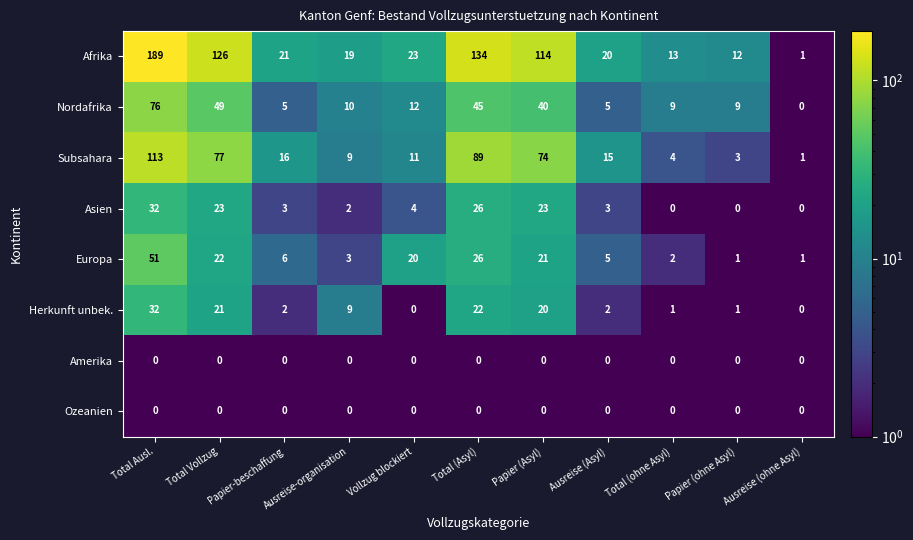

What is the difference between the second highest and second lowest values in the Afrika series?

122